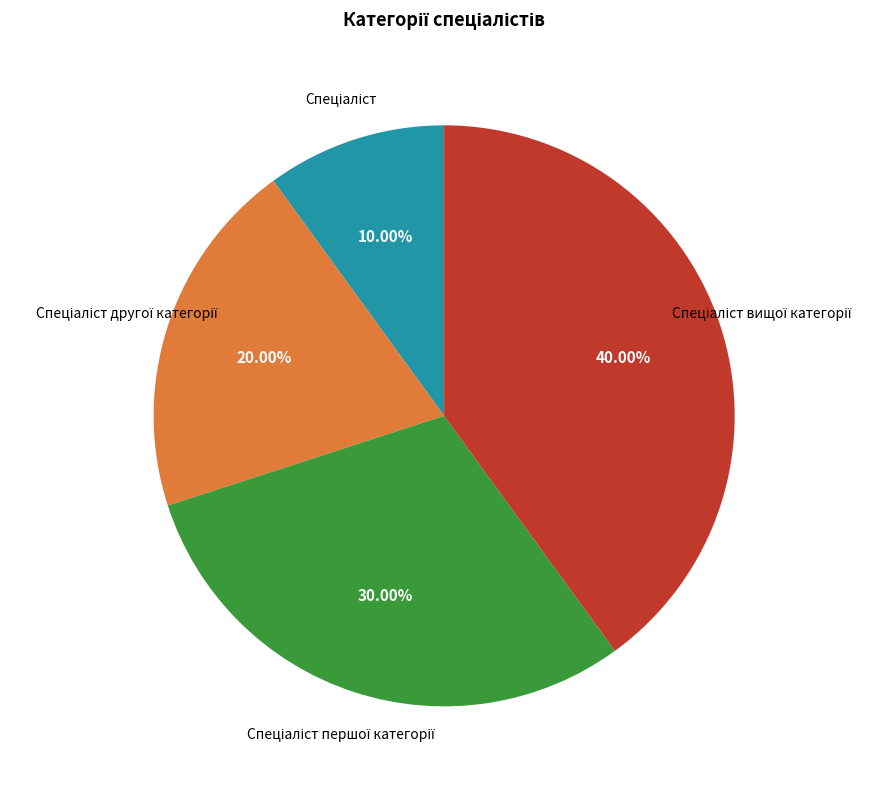

Does any single category account for the majority?

No